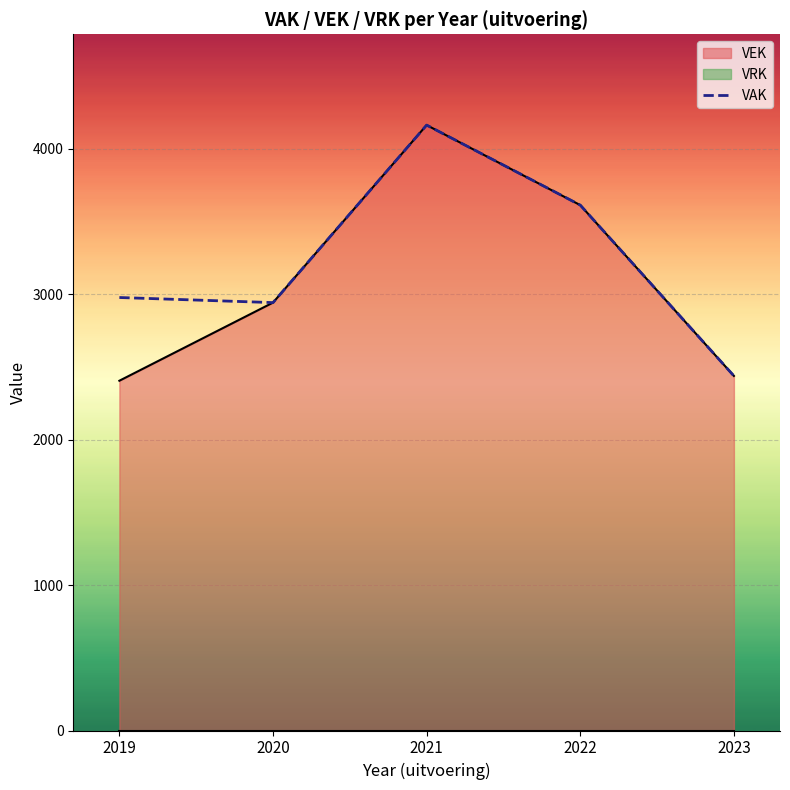

What is the highest value of the VEK series?

4161